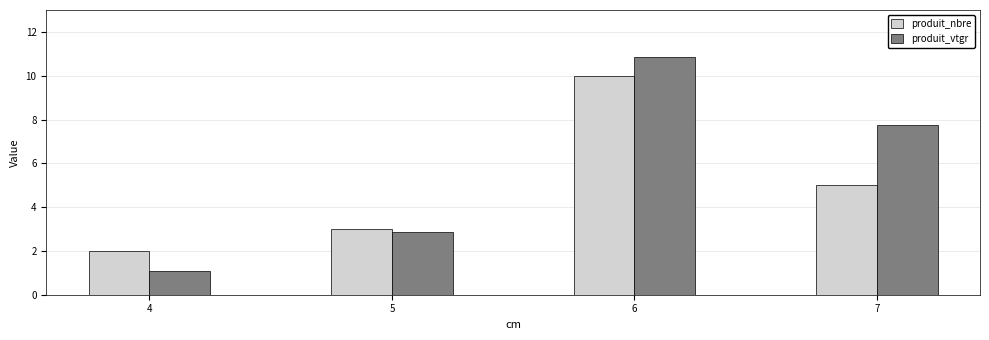

How many bars are there in total?

8